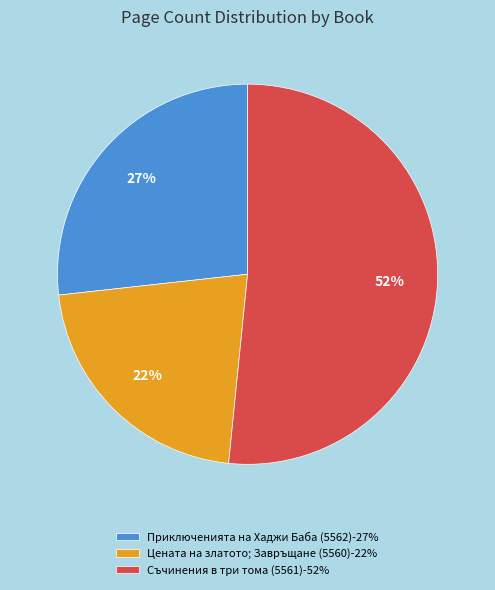

True or false: Съчинения в три тома (5561) accounts for 41% of the total.

False